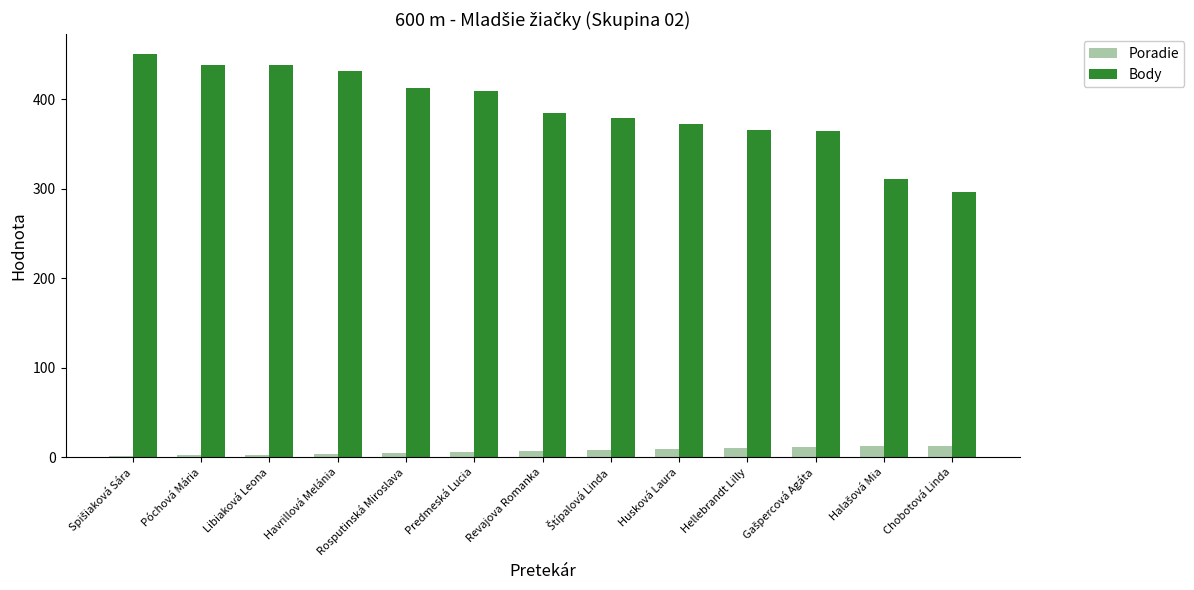

The value of Body at Póchová Mária is 438. True or false?

True